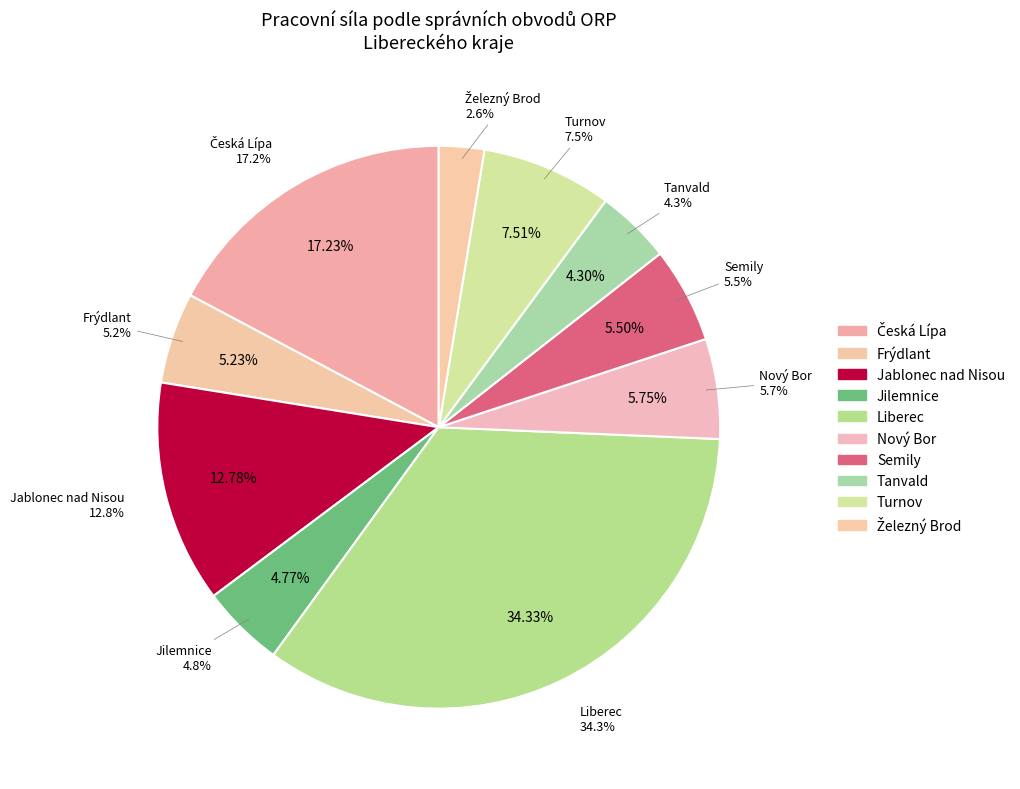

What is the smallest slice in the pie chart?

Železný Brod